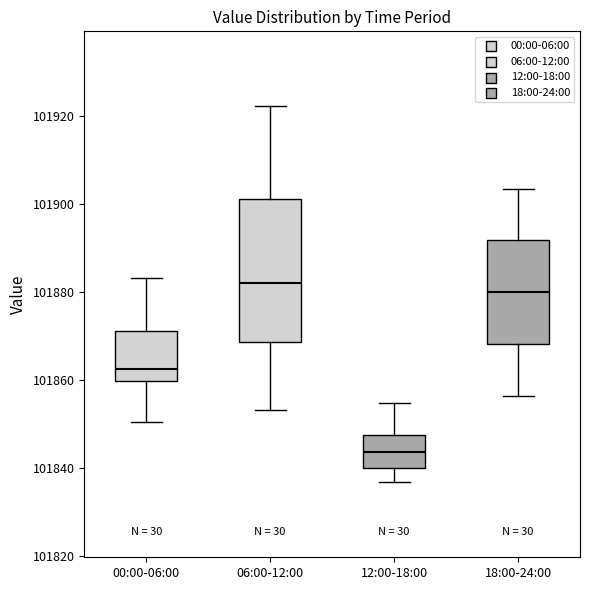

Which box's median line is the lowest?

12:00-18:00